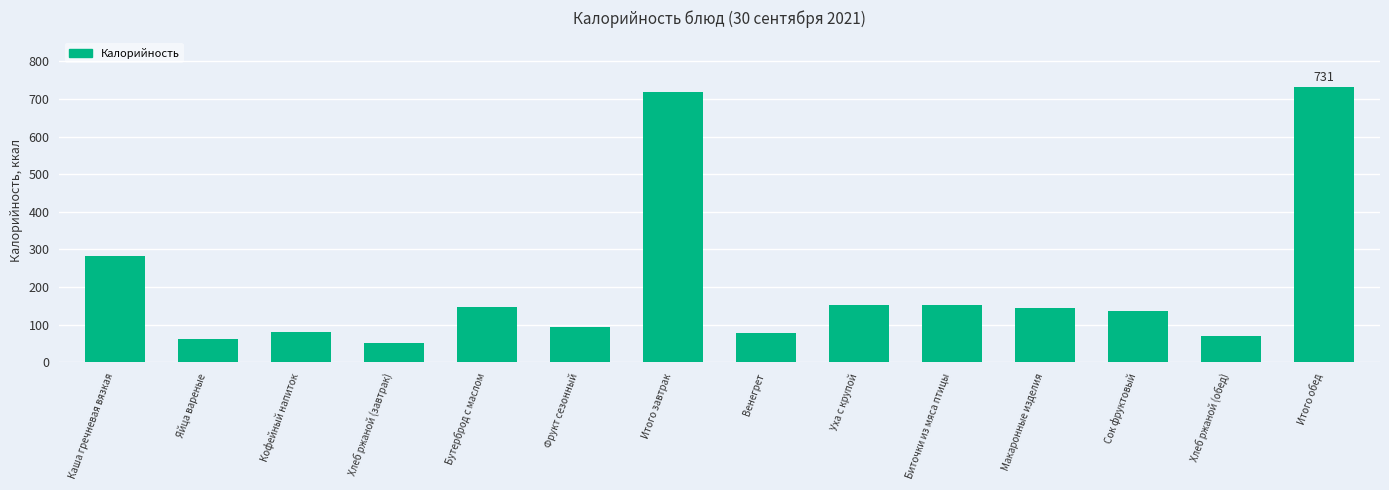

Is it true that the value at Бутерброд с маслом is 94.0?

False